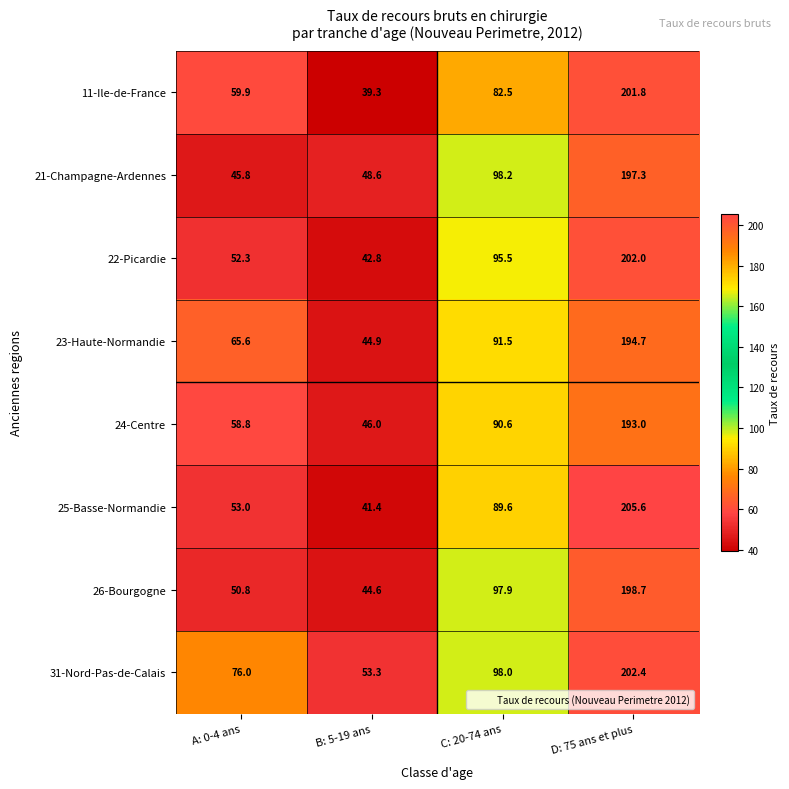

True or false: 23-Haute-Normandie has a value of 113.5 at A: 0-4 ans.

False